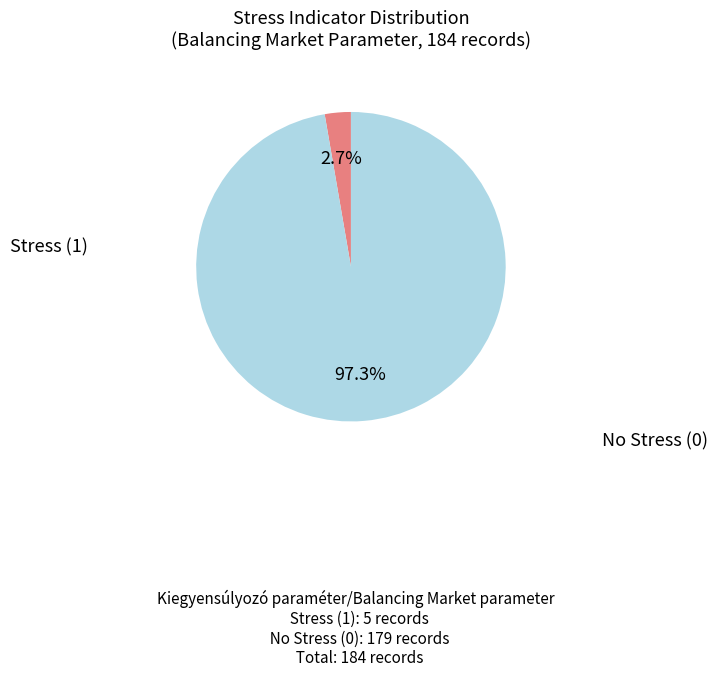

How many slices are in this pie chart?

2